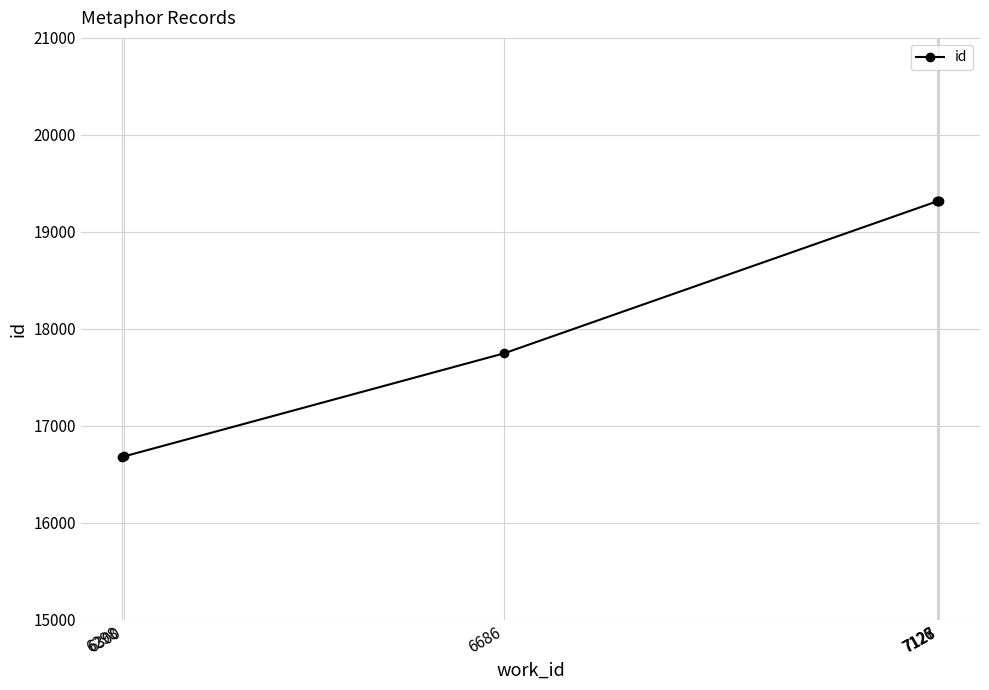

What is the greatest value displayed?

19320